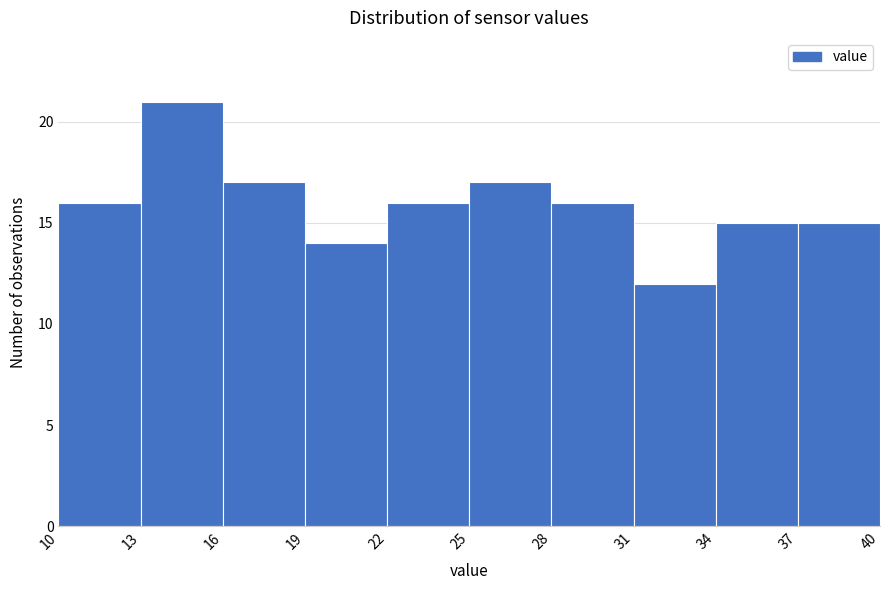

Which range on the x-axis has the tallest bar?

13 to 16